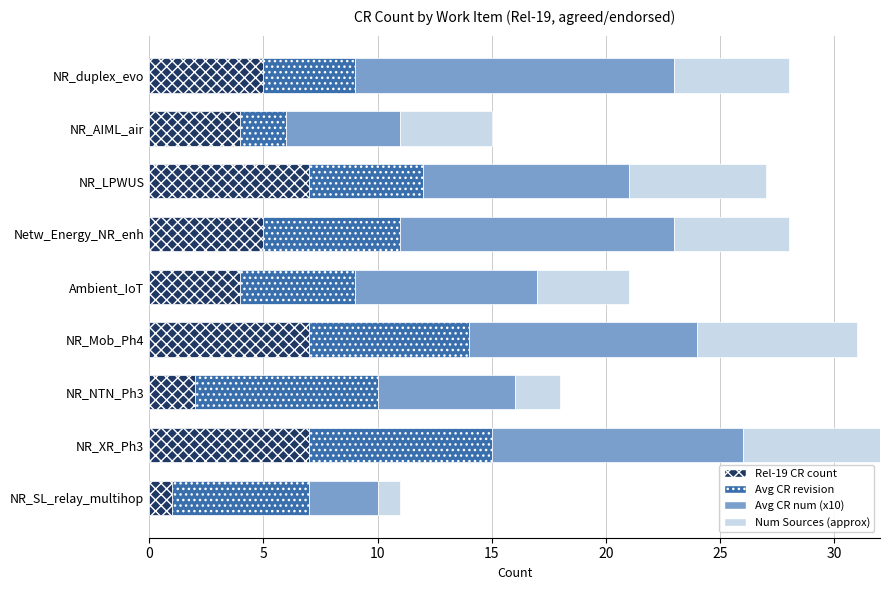

What position from the left is Ambient_IoT?

5